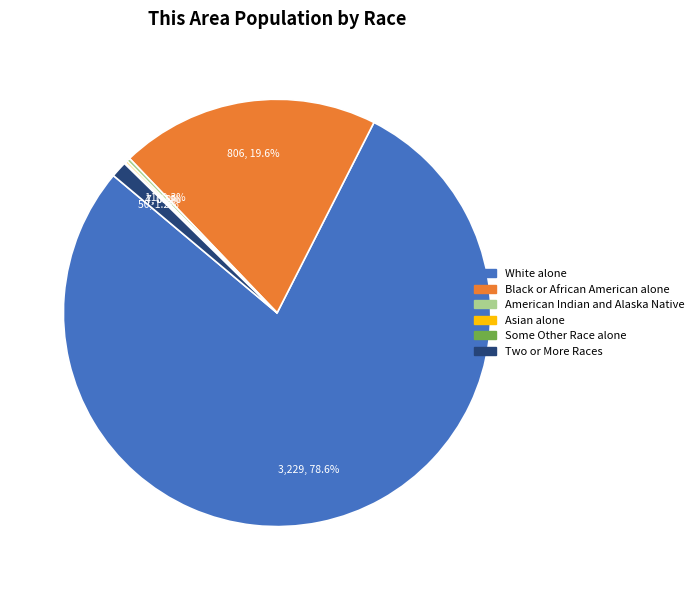

Is there any slice that represents more than half of the pie?

Yes